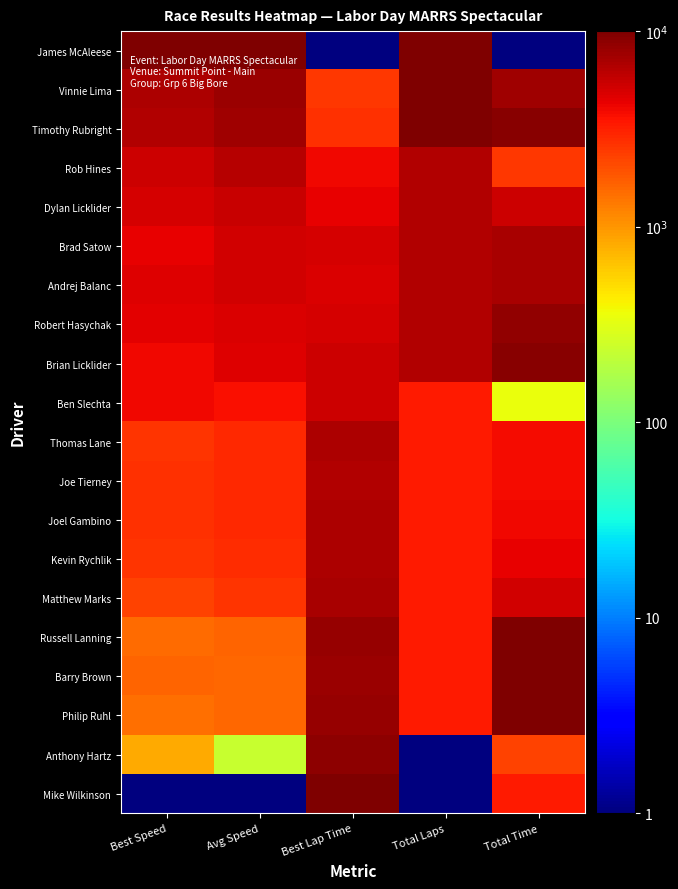

What is the spread (max minus min) of values at Total Laps?

9999.0